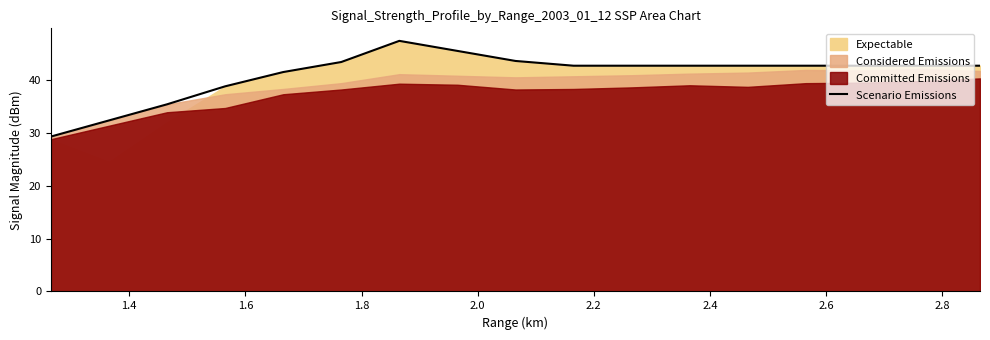

What is the lowest value of the Scenario Emissions series?

29.3